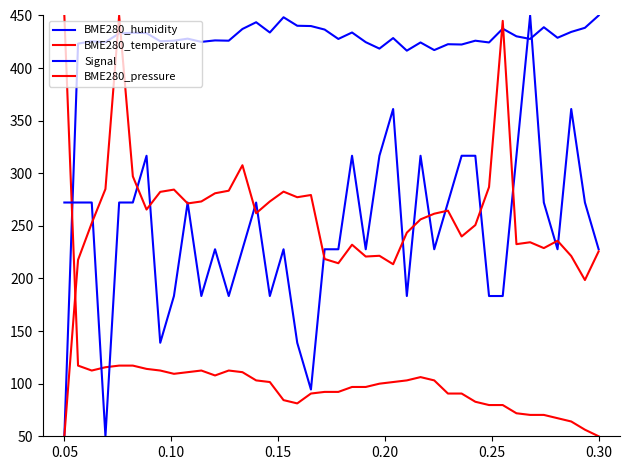

How many lines are shown in the chart?

4